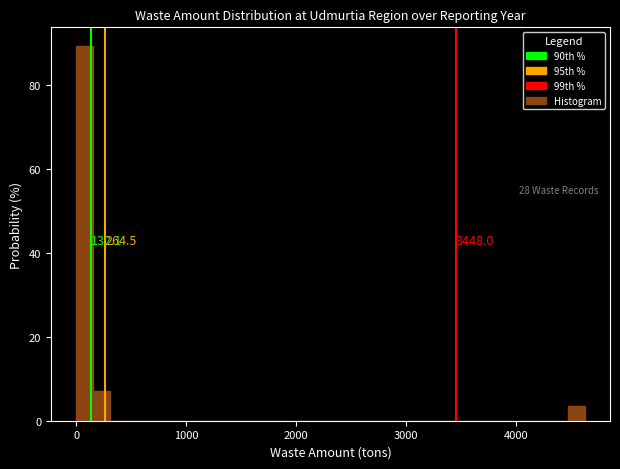

Around what value on the x-axis is the tallest bar? Give the approximate position of its centre, as read against the axis.

100